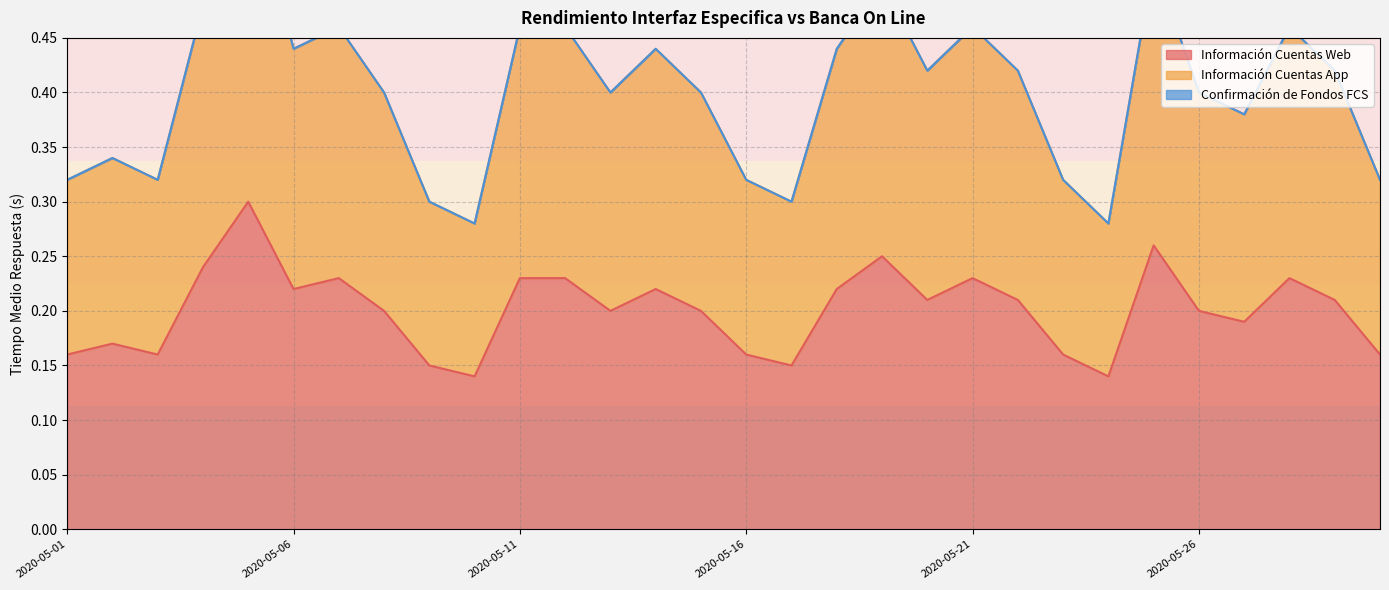

The Información Cuentas Web series shows 0.1 at 2020-05-11. True or false?

False